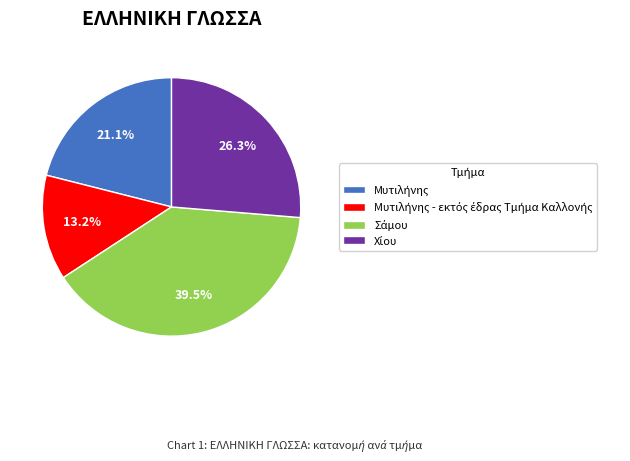

Is there any slice that represents more than half of the pie?

No